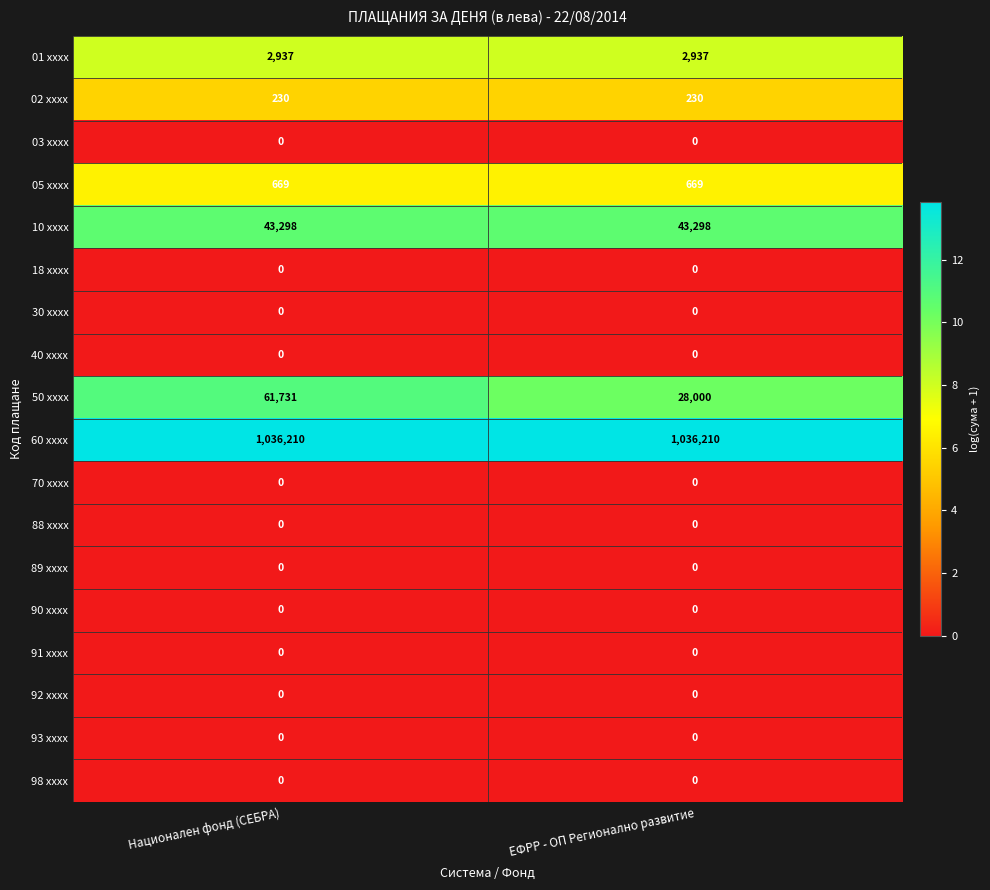

Which series has the largest total across all categories?

60 xxxx